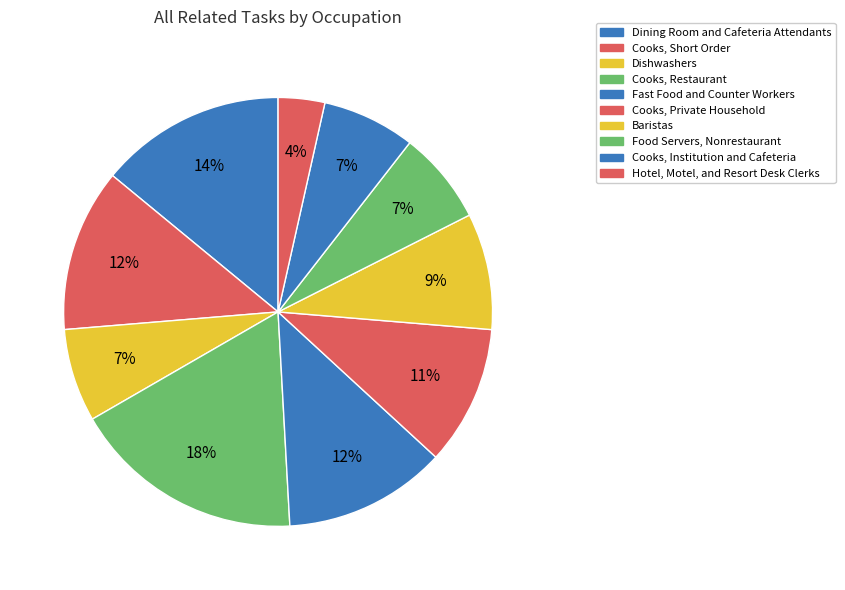

To the nearest percent, what is the difference between the Food Servers, Nonrestaurant and Hotel, Motel, and Resort Desk Clerks slice percentages?

4%